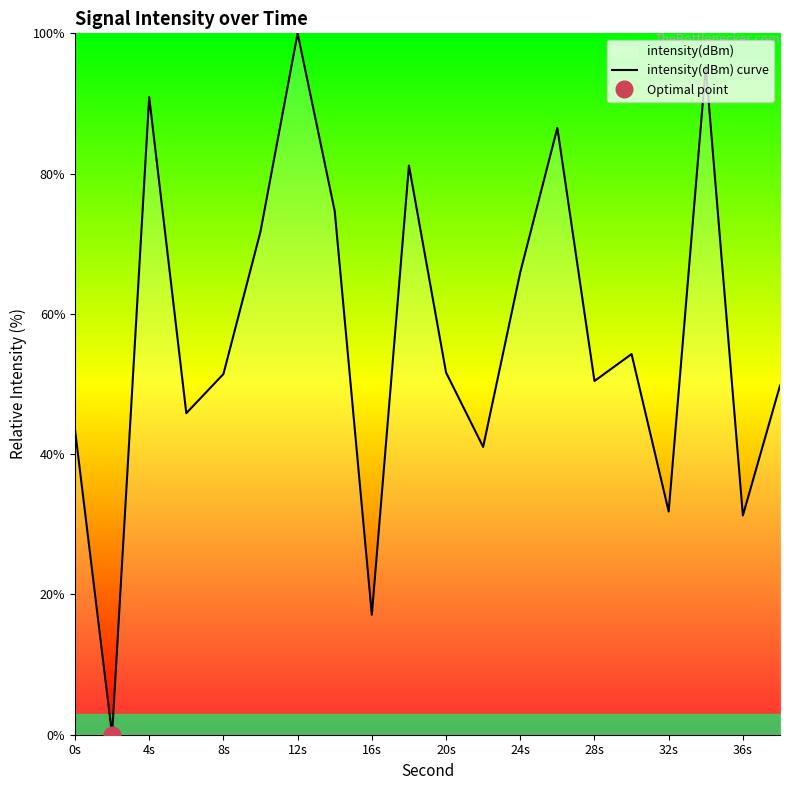

True or false: intensity(dBm) curve has a value of 65.9 at 24s.

True